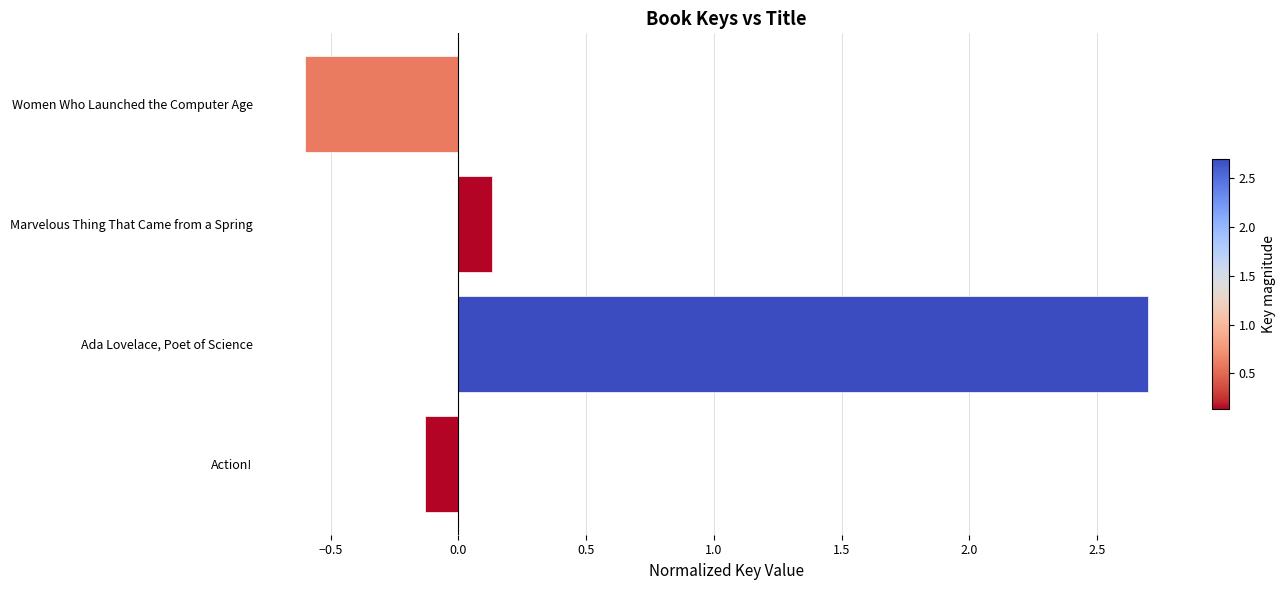

How many series are shown in this chart?

1